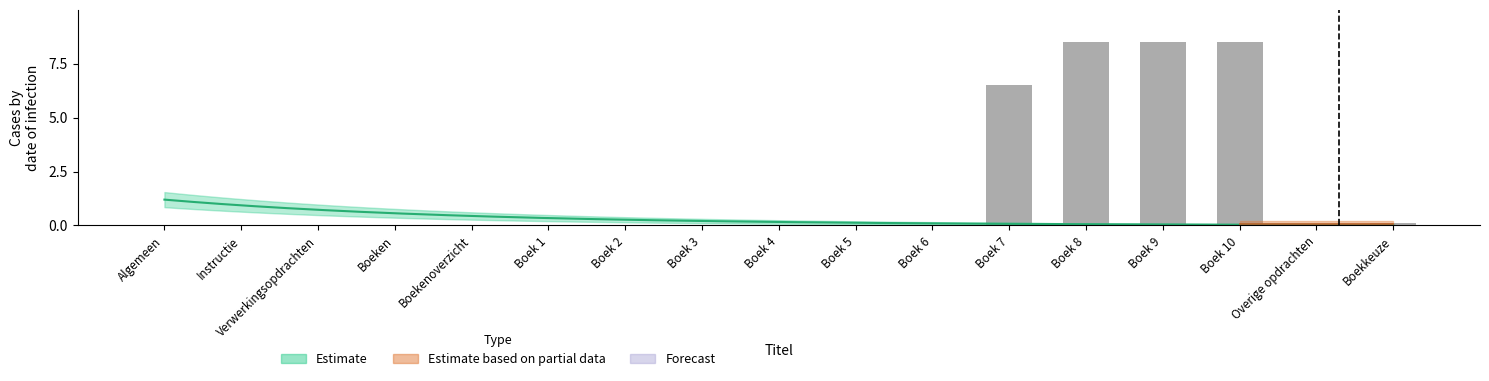

List the labels in order of value, smallest first.

Algemeen, Instructie, Verwerkingsopdrachten, Boeken, Boekenoverzicht, Boek 1, Boek 2, Boek 3, Boek 4, Boek 5, Boek 6, Overige opdrachten, Boekkeuze, Boek 7, Boek 8, Boek 9, Boek 10